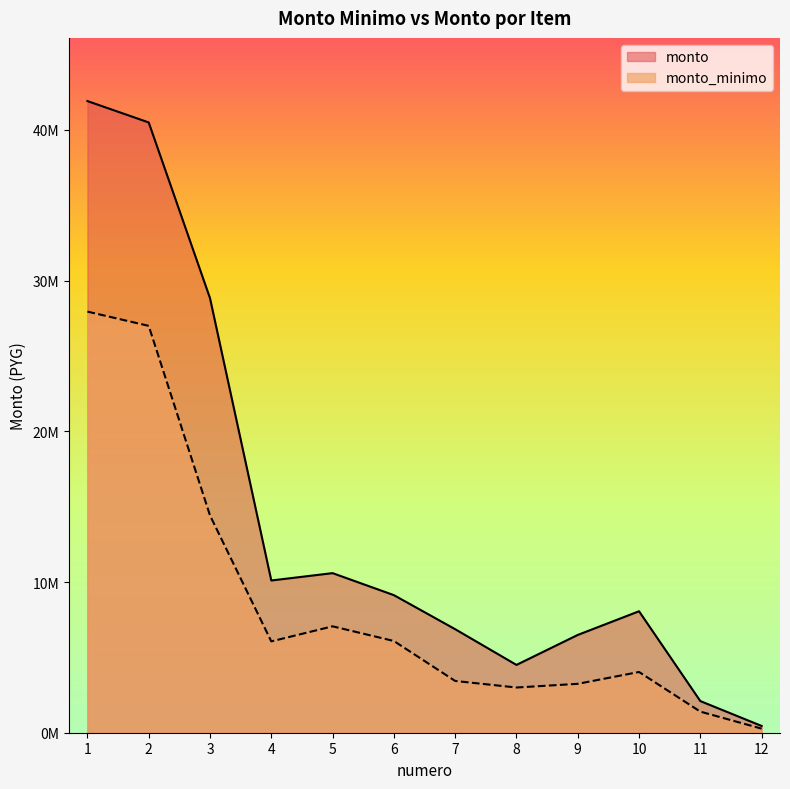

The monto_minimo series shows 27000000 at 2. True or false?

True